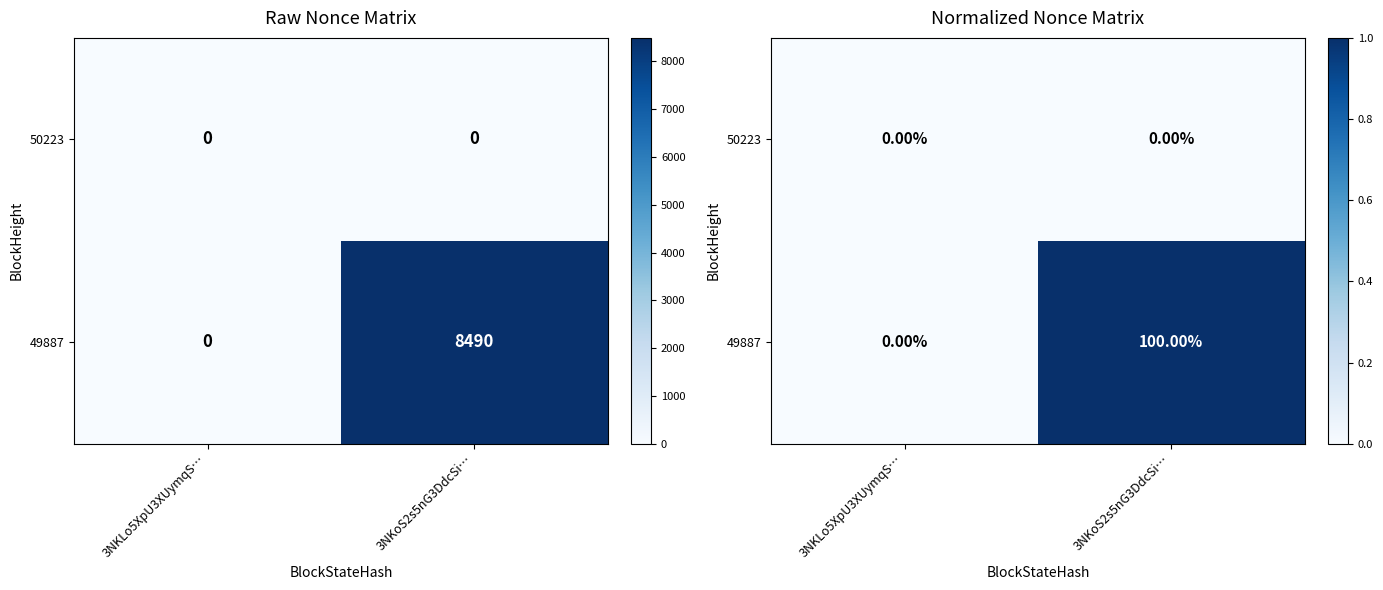

Count the number of categories in the chart.

2